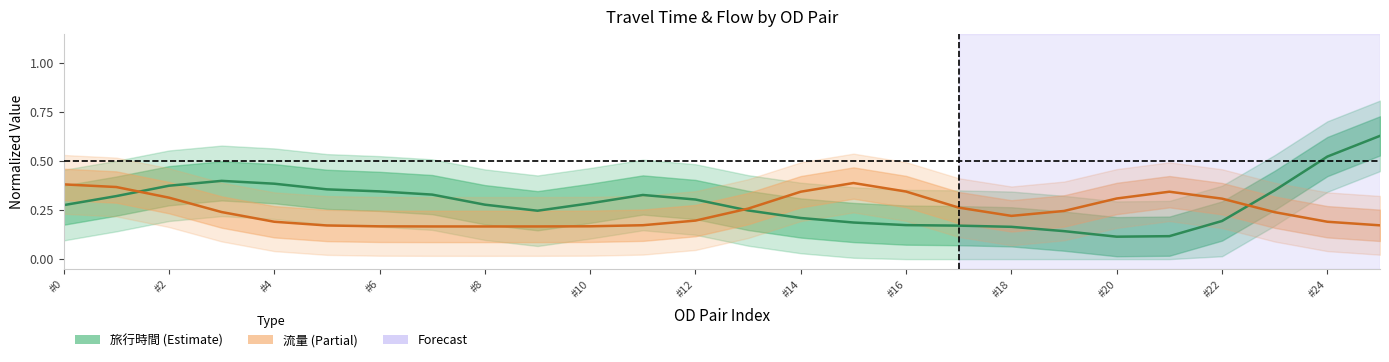

What is the difference between the highest and lowest values at #14?

0.1